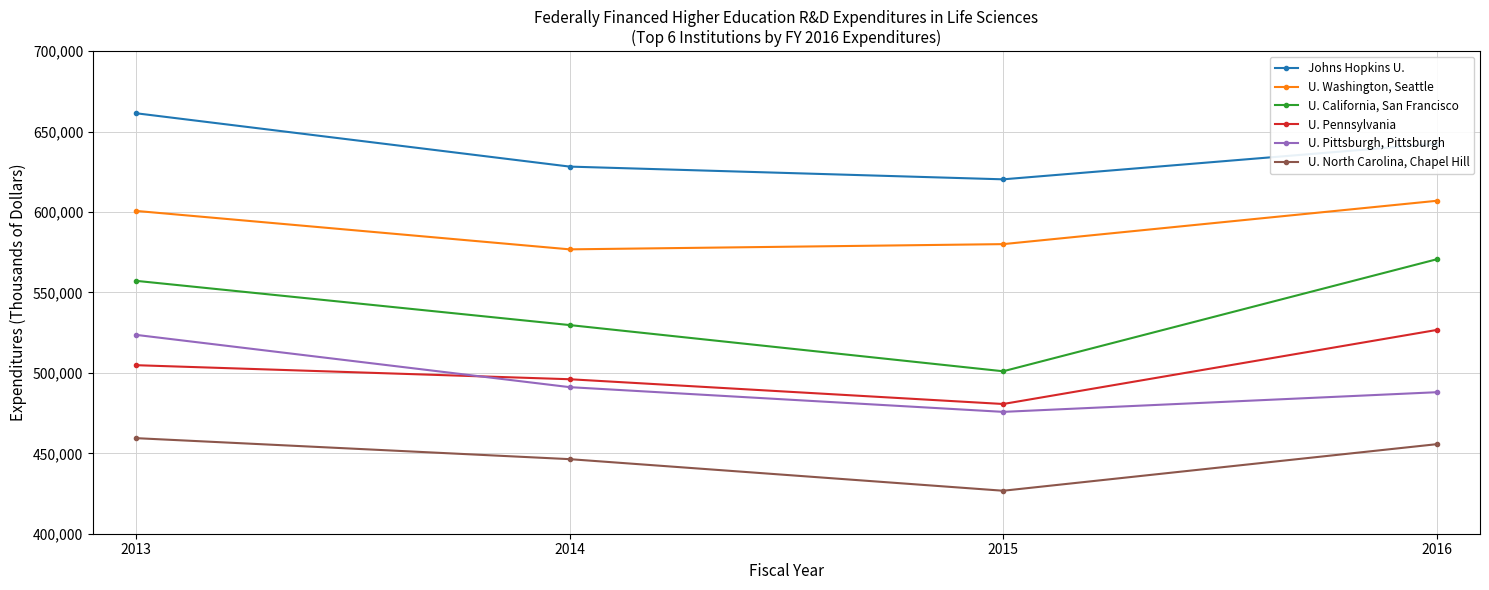

Is it true that U. Washington, Seattle equals 606984 at 2016?

True